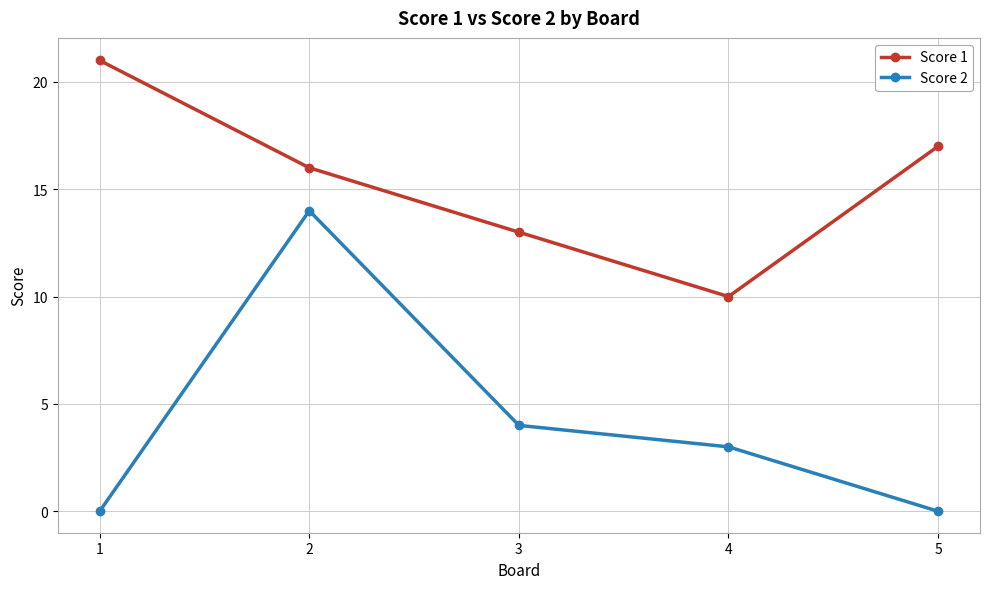

Between 2 and 3, which series saw the biggest shift?

Score 2